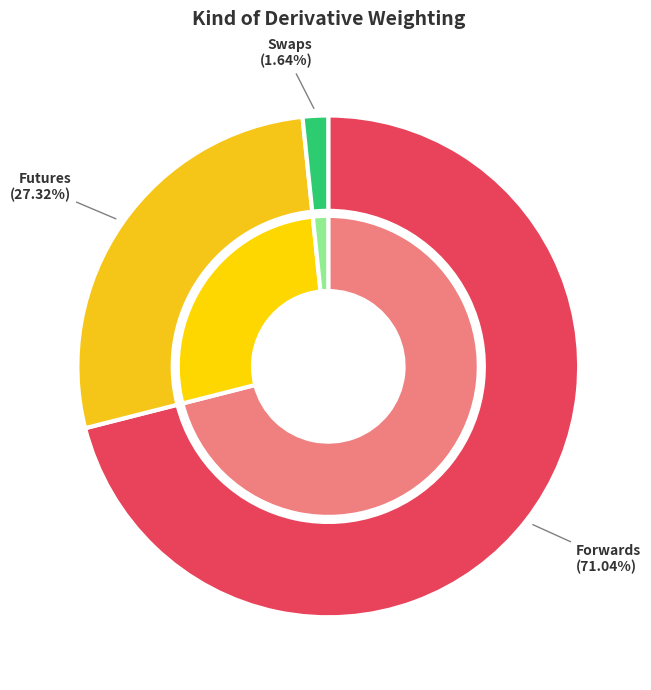

What is the majority slice?

Forwards